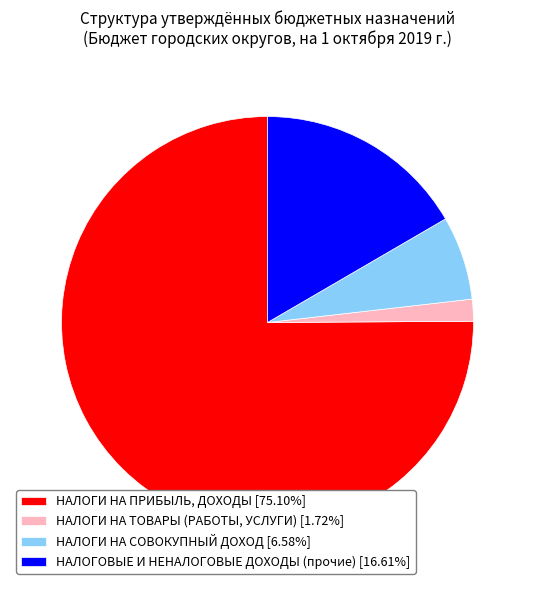

Does НАЛОГИ НА ПРИБЫЛЬ, ДОХОДЫ [75.10%] account for over 50% of the chart?

Yes